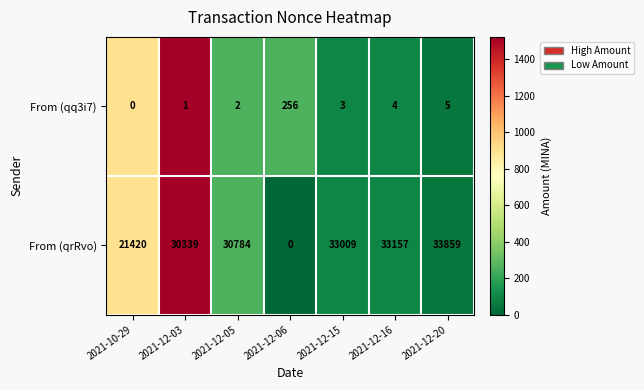

Which series has the largest total across all categories?

From (qrRvo)